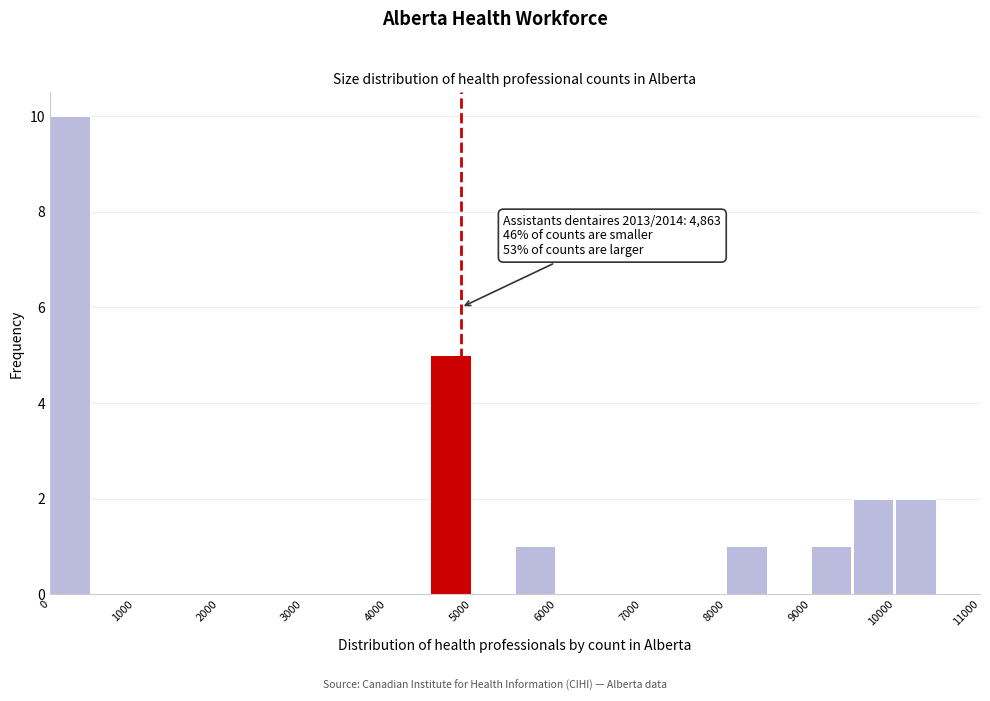

Which range on the x-axis has the tallest bar?

0 to 500